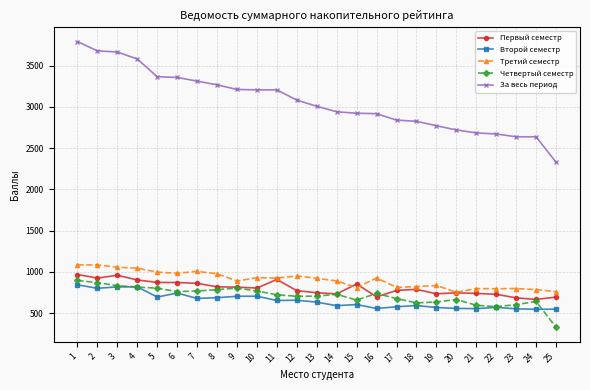

What is the difference between the highest and lowest values at 5?

2671